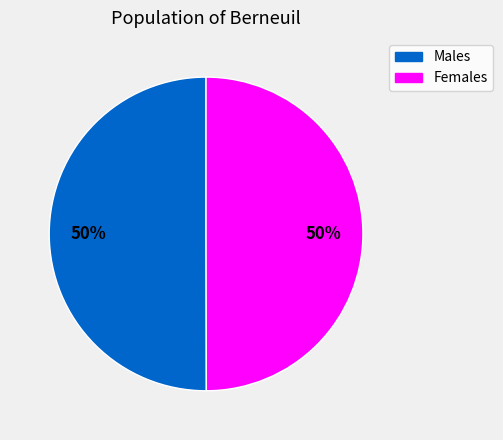

To the nearest percent, what is the average slice percentage?

50%